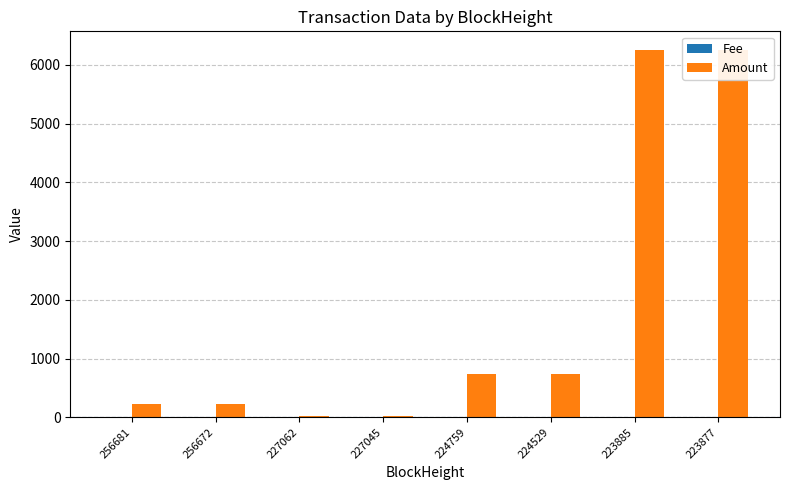

Rank the categories by Fee value from lowest to highest.

256672, 227045, 224529, 223877, 227062, 256681, 224759, 223885